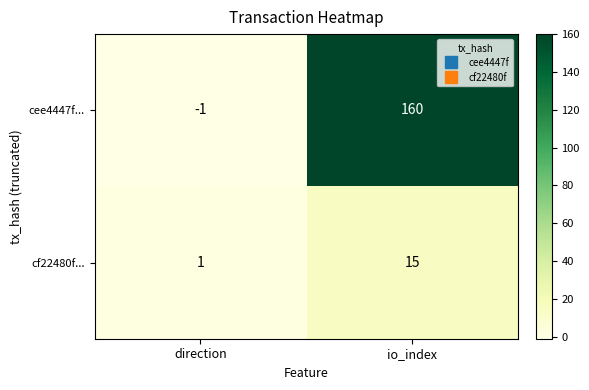

What value does the cee4447f... series have at io_index, to the nearest 10?

160